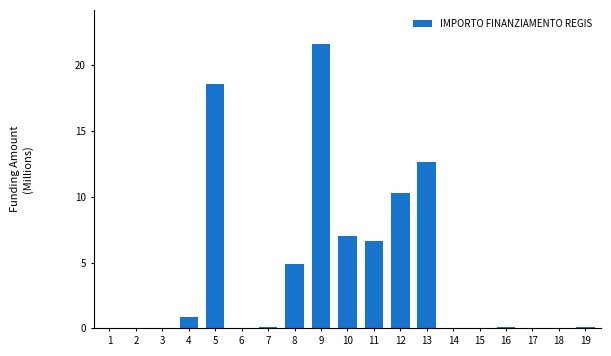

True or false: the data shows 6.7 at 11.

True